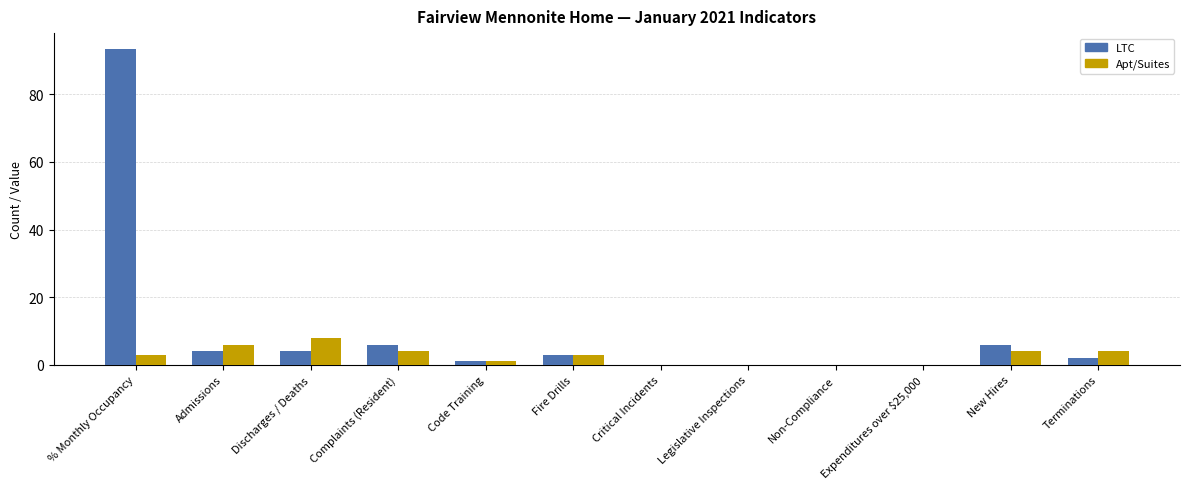

Which series changed the most between % Monthly Occupancy and Terminations?

LTC